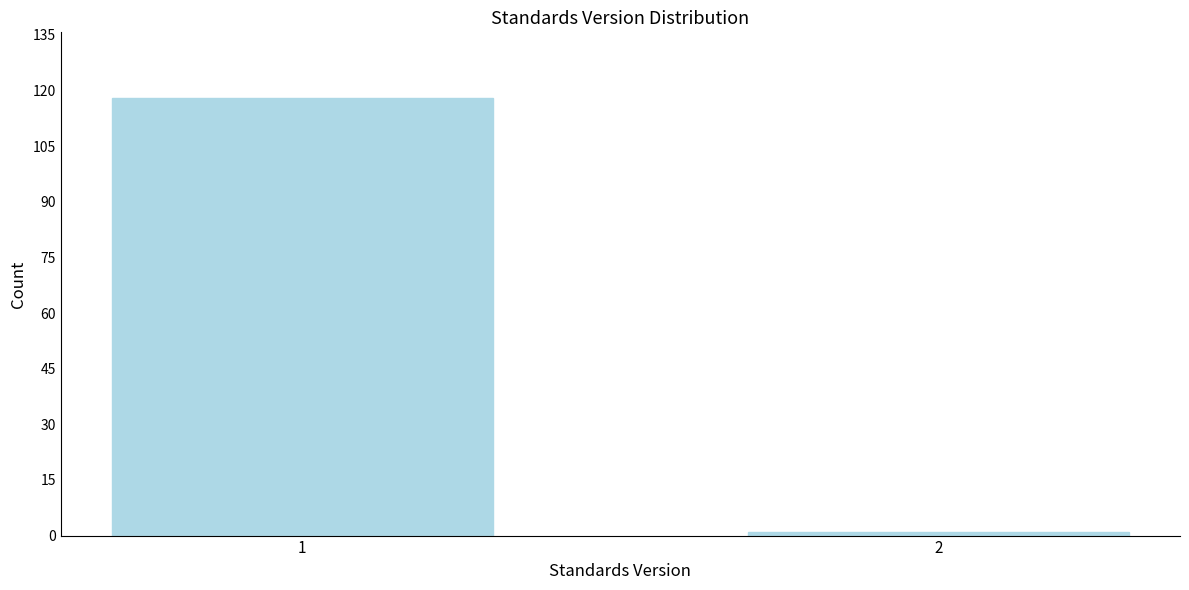

Reading left to right, transcribe all the data shown in this chart.

1=118	2=1